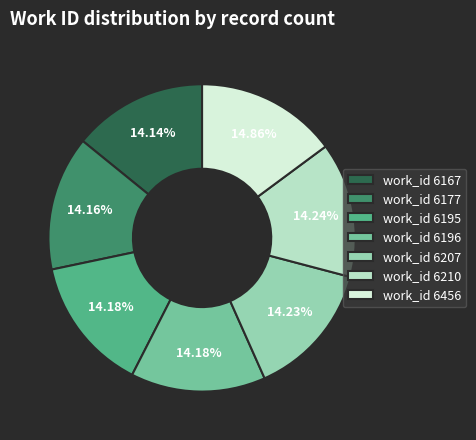

Combined, do work_id 6456 and work_id 6196 account for over 50%?

No